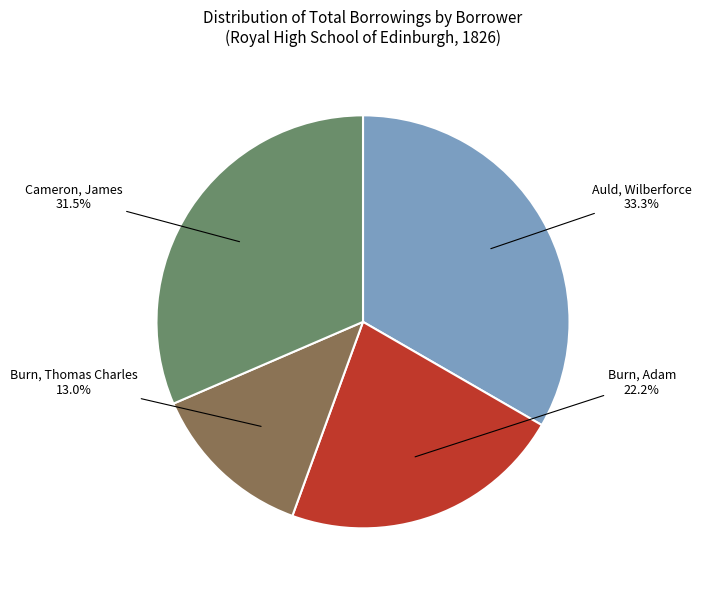

Rank the categories by value from highest to lowest.

Auld, Wilberforce, Cameron, James, Burn, Adam, Burn, Thomas Charles